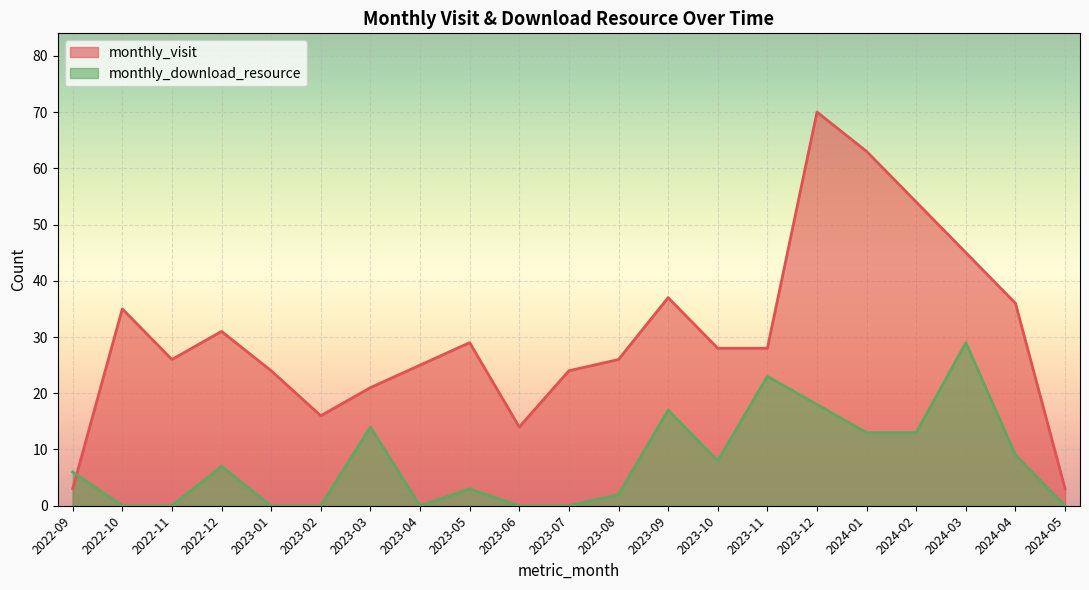

At which category does the chart reach its minimum across all series?

2022-10